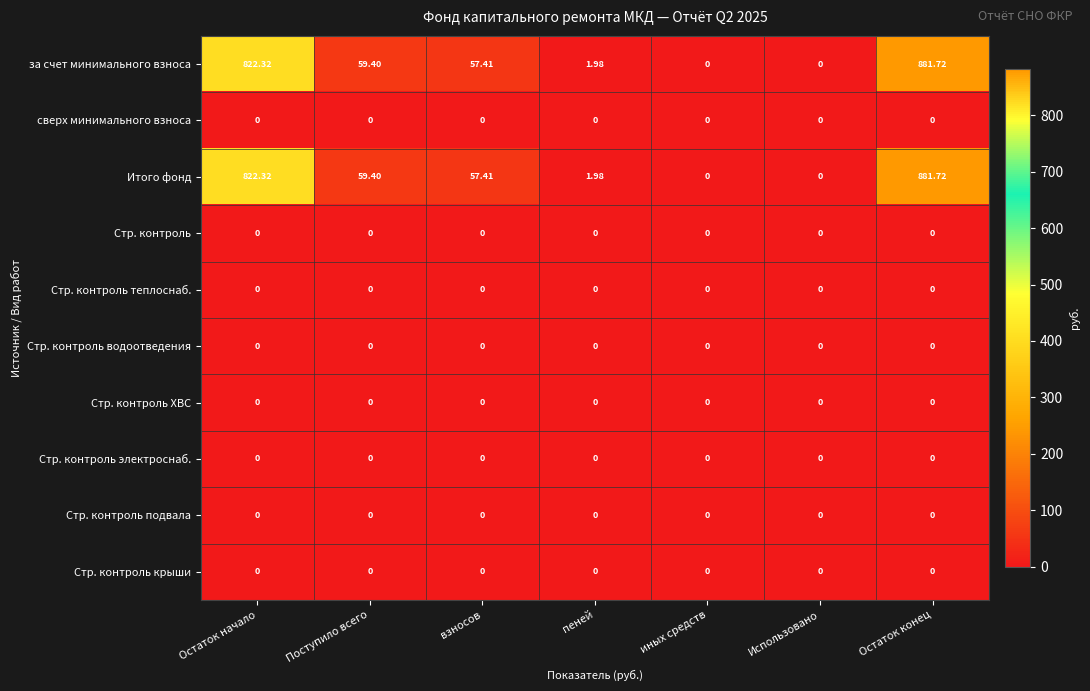

Which label corresponds to the largest value in the chart?

Остаток конец